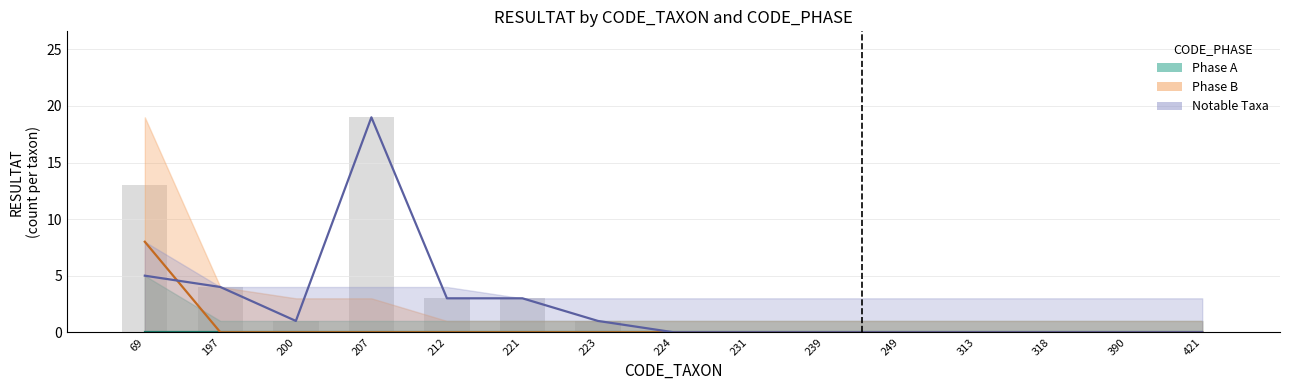

What are all the series names shown in the legend?

Phase A, Phase B, Notable Taxa